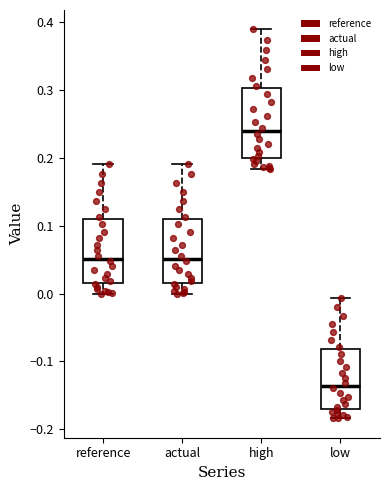

Where is the lower edge of the box for high on the y-axis? The values are not printed on the chart, so give them approximately, as read against the axis.

0.20